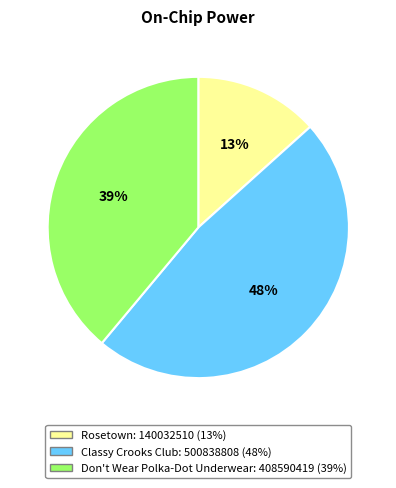

Combined, do Classy Crooks Club and Don't Wear Polka-Dot Underwear account for over 50%?

Yes